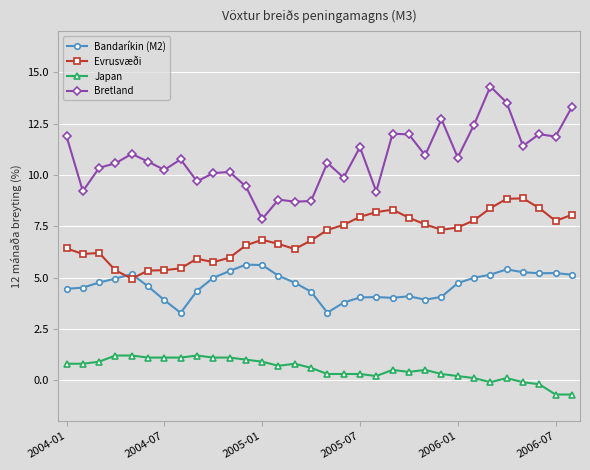

List the series in order of their overall mean, lowest first.

Japan, Bandaríkin (M2), Evrusvæði, Bretland